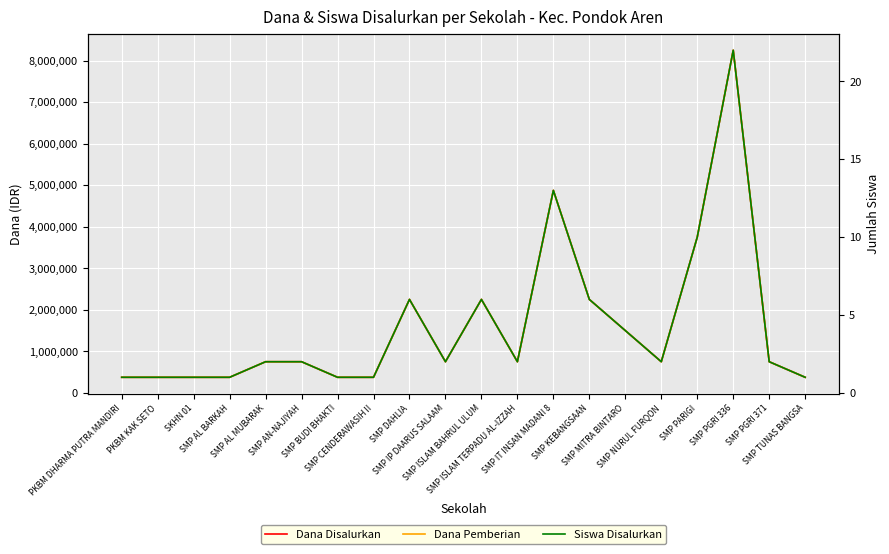

What is the value of the Dana Pemberian point at the 20th from the left?

375000